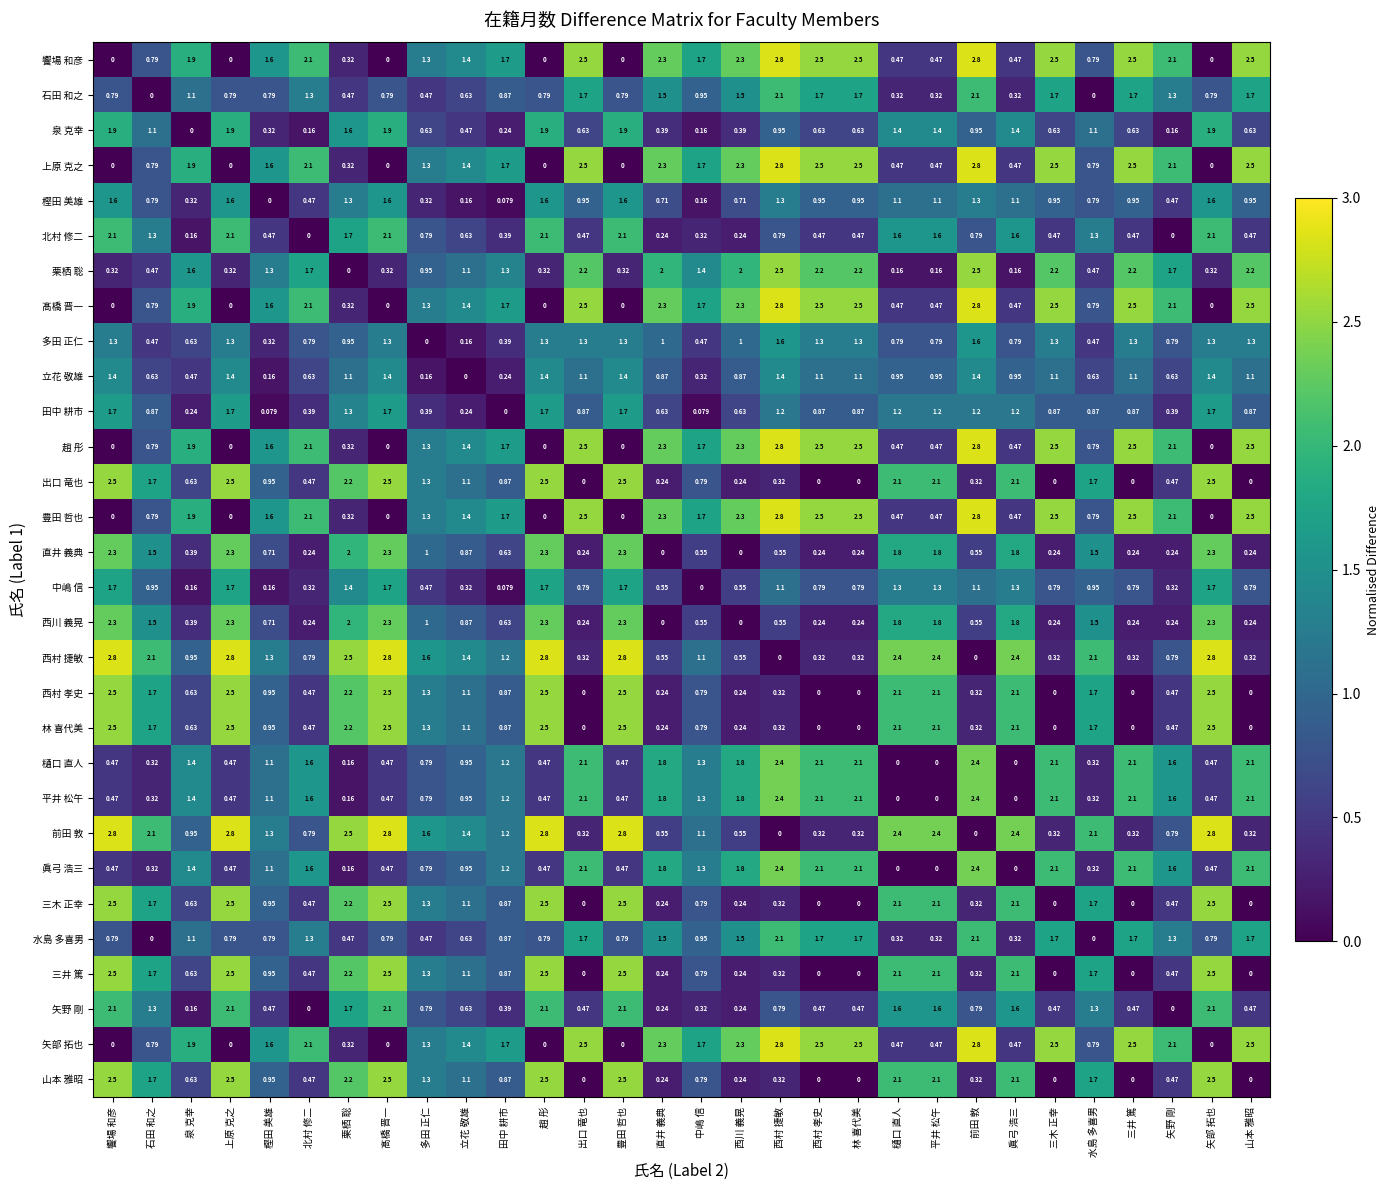

At which label does 立花 敬雄 reach its minimum?

立花 敬雄